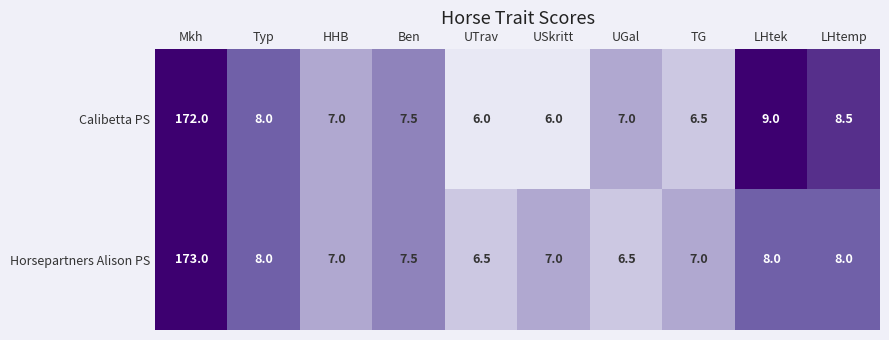

List the series in order of their overall mean, highest first.

Horsepartners Alison PS, Calibetta PS